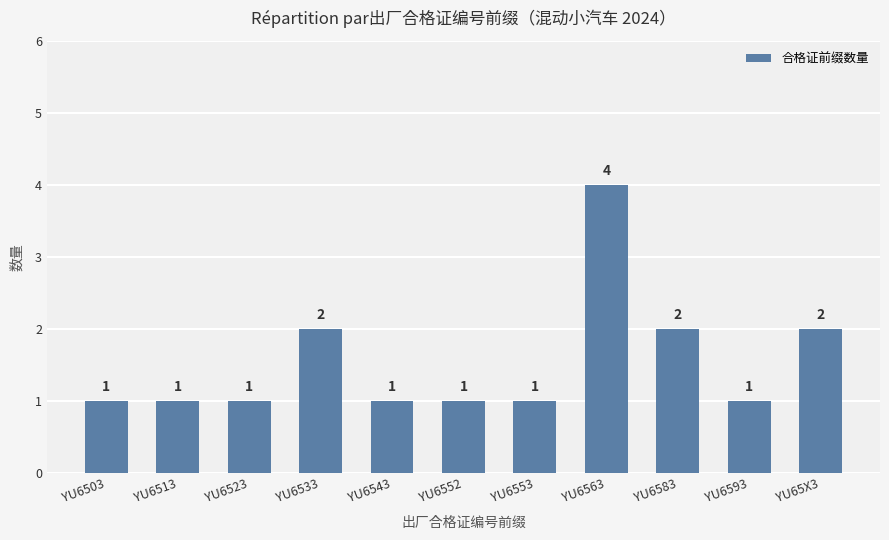

How many values are between 1 and 2?

10